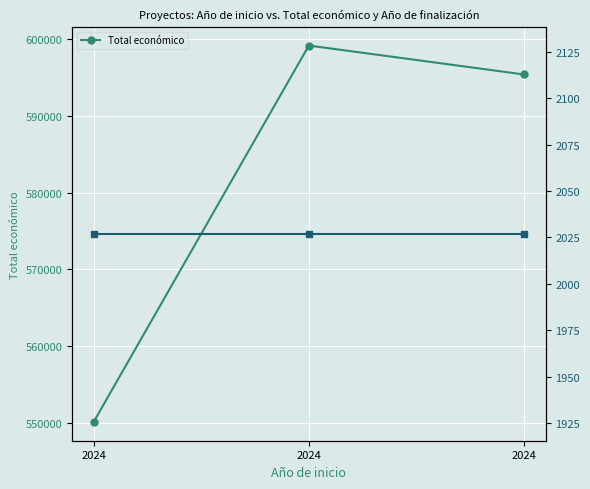

Which series has the largest range (max minus min)?

Total económico